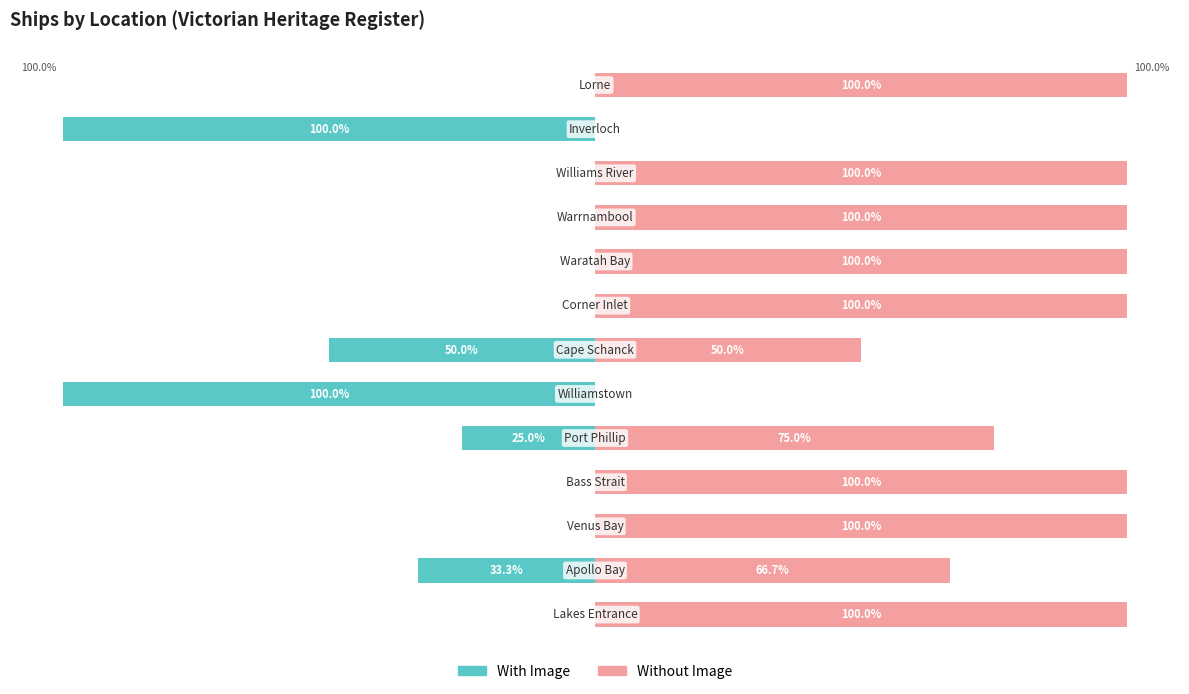

What is the total value across all series at 0?

-100.0